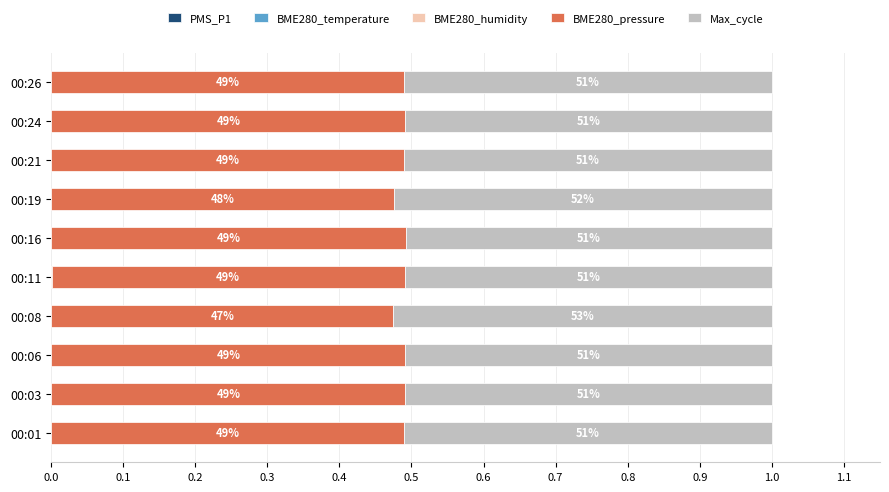

How many categories are shown in the chart?

10